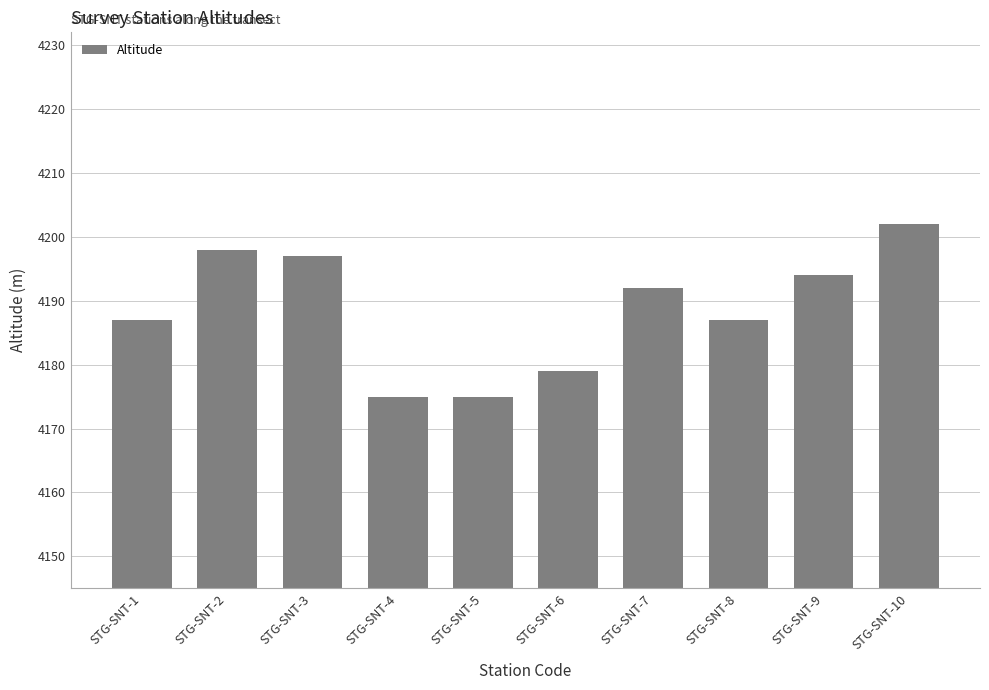

Reading right to left, extract all data points from this chart.

STG-SNT-10=4202	STG-SNT-9=4194	STG-SNT-8=4187	STG-SNT-7=4192	STG-SNT-6=4179	STG-SNT-5=4175	STG-SNT-4=4175	STG-SNT-3=4197	STG-SNT-2=4198	STG-SNT-1=4187